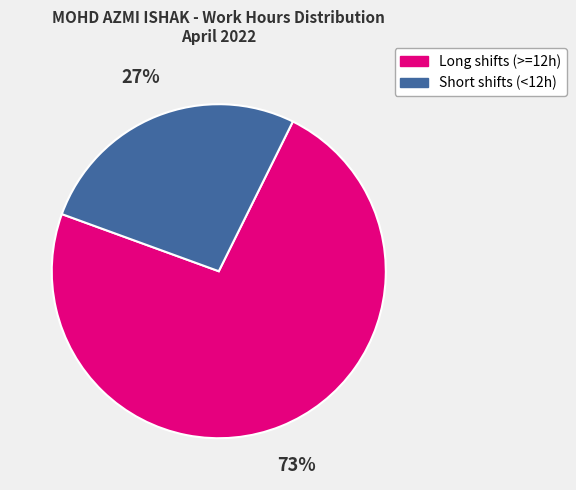

How many slices are in this pie chart?

2